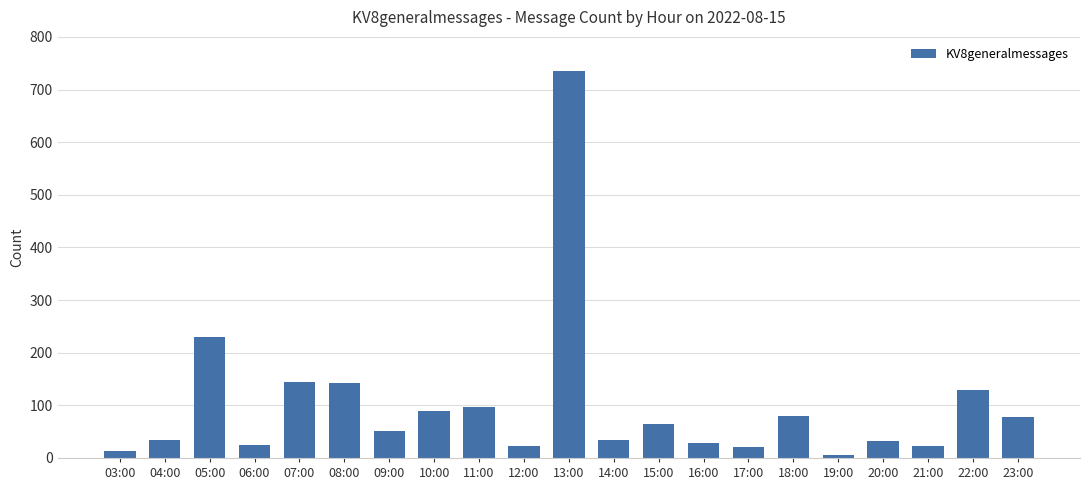

What is the difference between the second highest and second lowest values?

216